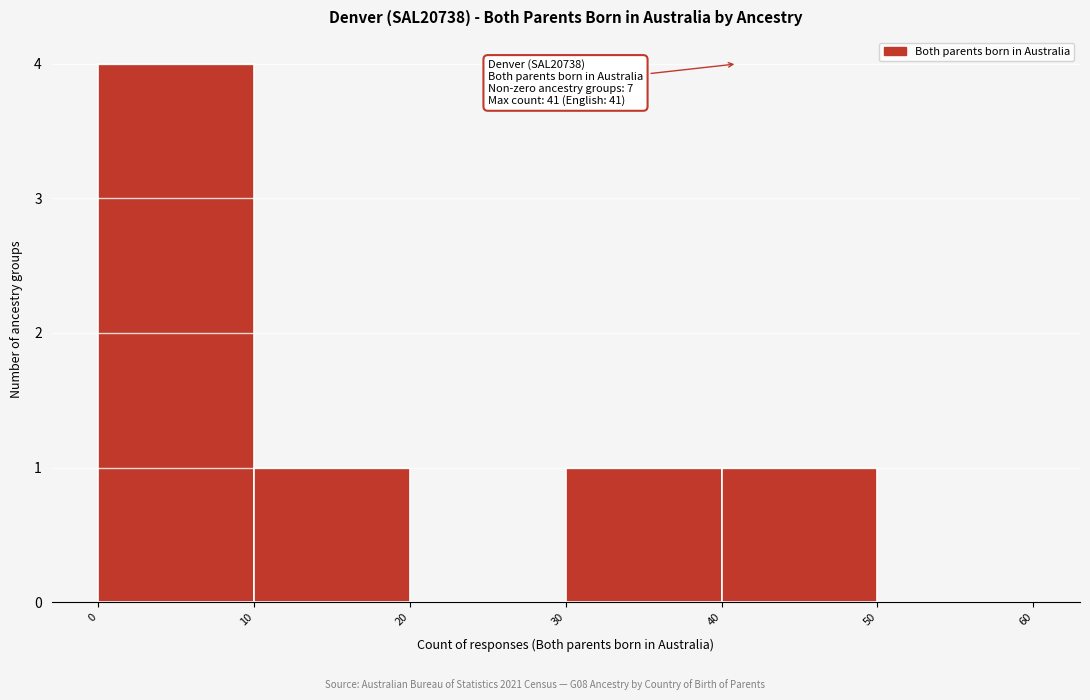

Over which range of the x-axis is the bar tallest?

0 to 10